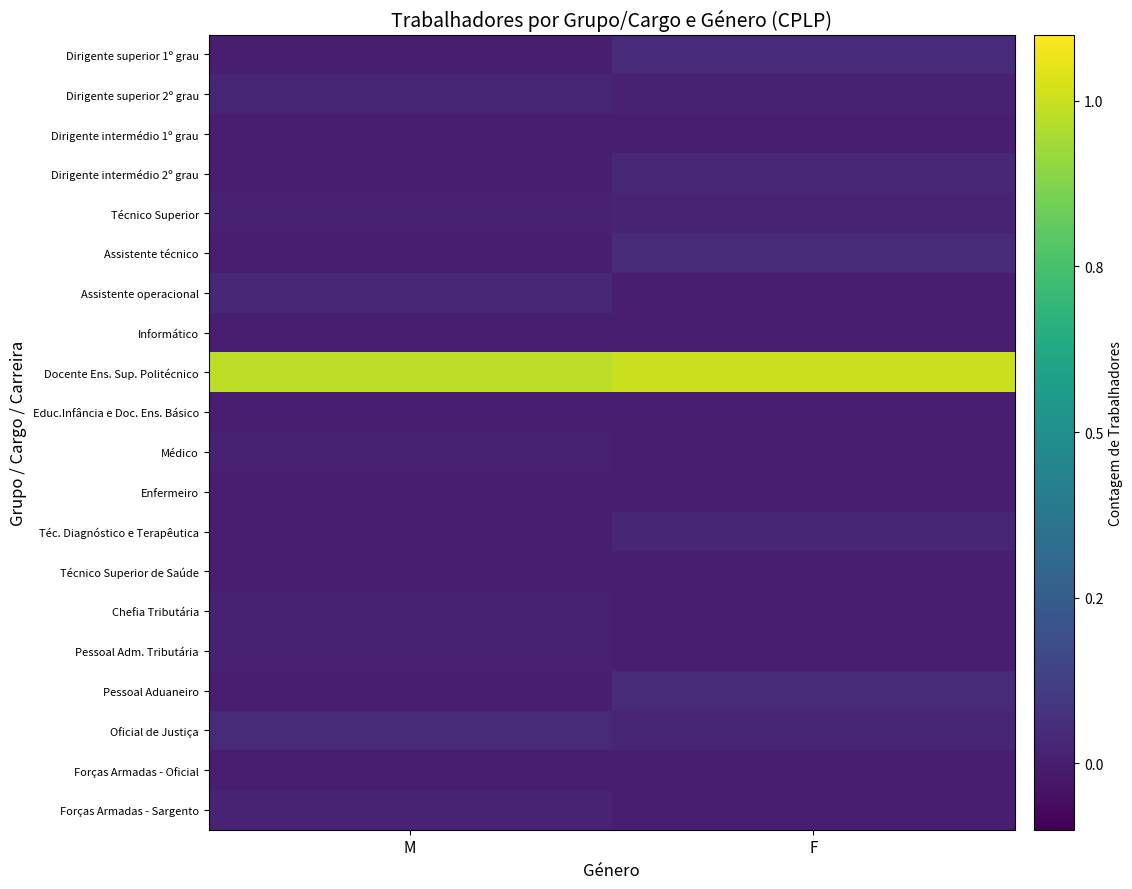

Reading right to left, transcribe all the data shown in this chart.

Dirigente superior 1º grau: F=0.0	M=0.0
Dirigente superior 2º grau: F=0.0	M=0.0
Dirigente intermédio 1º grau: F=0.0	M=0.0
Dirigente intermédio 2º grau: F=0.0	M=0.0
Técnico Superior: F=0.0	M=0.0
Assistente técnico: F=0.0	M=0.0
Assistente operacional: F=0.0	M=0.0
Informático: F=0.0	M=0.0
Docente Ens. Sup. Politécnico: F=1.0	M=1.0
Educ.Infância e Doc. Ens. Básico: F=0.0	M=0.0
Médico: F=0.0	M=0.0
Enfermeiro: F=0.0	M=0.0
Téc. Diagnóstico e Terapêutica: F=0.0	M=0.0
Técnico Superior de Saúde: F=0.0	M=0.0
Chefia Tributária: F=0.0	M=0.0
Pessoal Adm. Tributária: F=0.0	M=0.0
Pessoal Aduaneiro: F=0.0	M=0.0
Oficial de Justiça: F=0.0	M=0.0
Forças Armadas - Oficial: F=0.0	M=0.0
Forças Armadas - Sargento: F=0.0	M=0.0